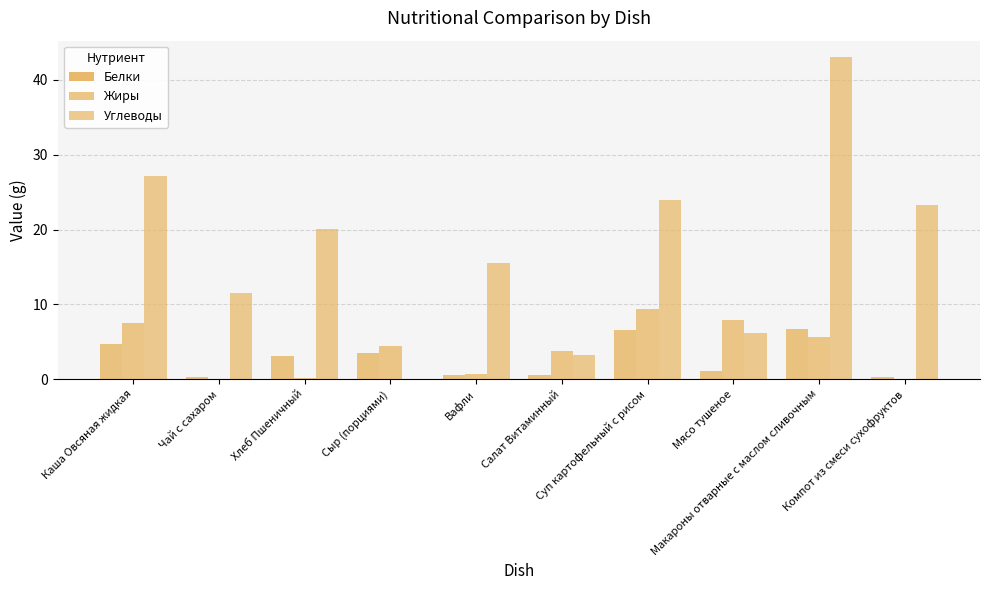

How many data points does each series have?

10